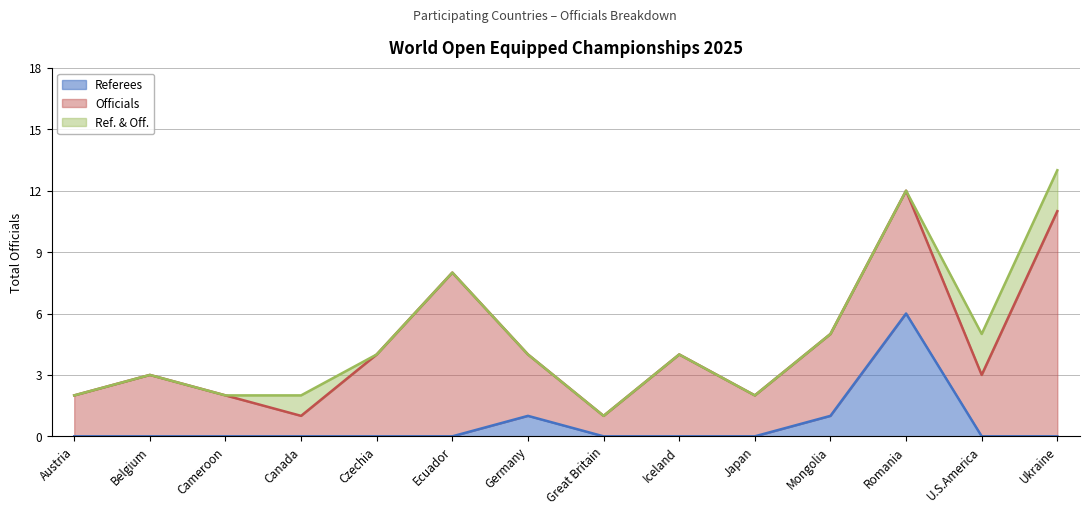

At which label does Referees reach its peak?

Romania